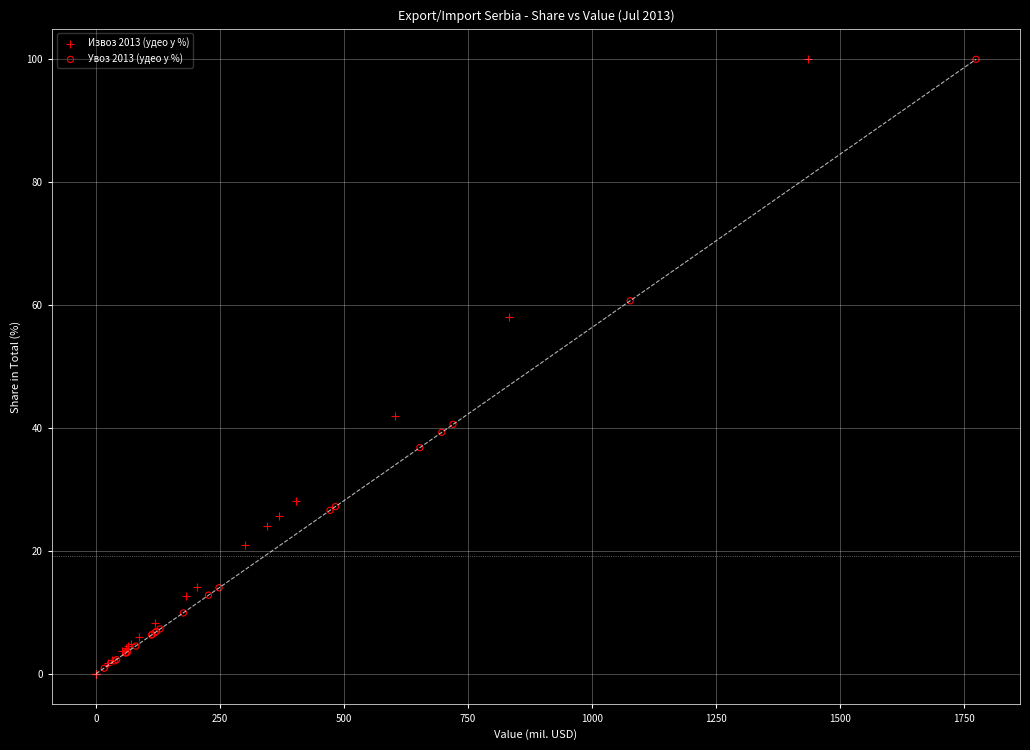

Which series has the largest Y range (max minus min)?

Извоз 2013 (удео у %)